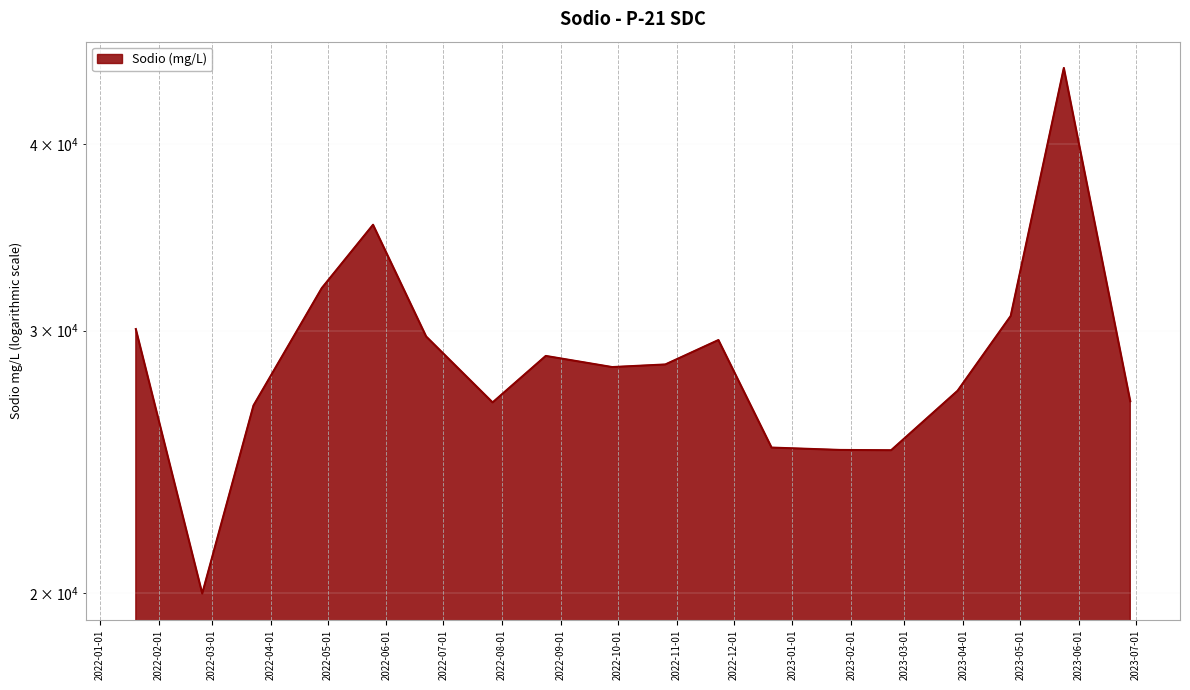

Reading left to right, extract all data points from this chart.

2022/1/20=30076.0	2022/2/24=19994.0	2022/3/23=26728.7	2022/4/28=32042.0	2022/5/25=35332.0	2022/6/22=29731.4	2022/7/27=26855.2	2022/8/24=28854.2	2022/9/28=28362.0	2022/10/26=28476.4	2022/11/23=29571.4	2022/12/21=25046.8	2023/1/26=24955.7	2023/2/22=24944.3	2023/3/29=27342.2	2023/4/26=30691.0	2023/5/24=45011.3	2023/6/28=26905.6